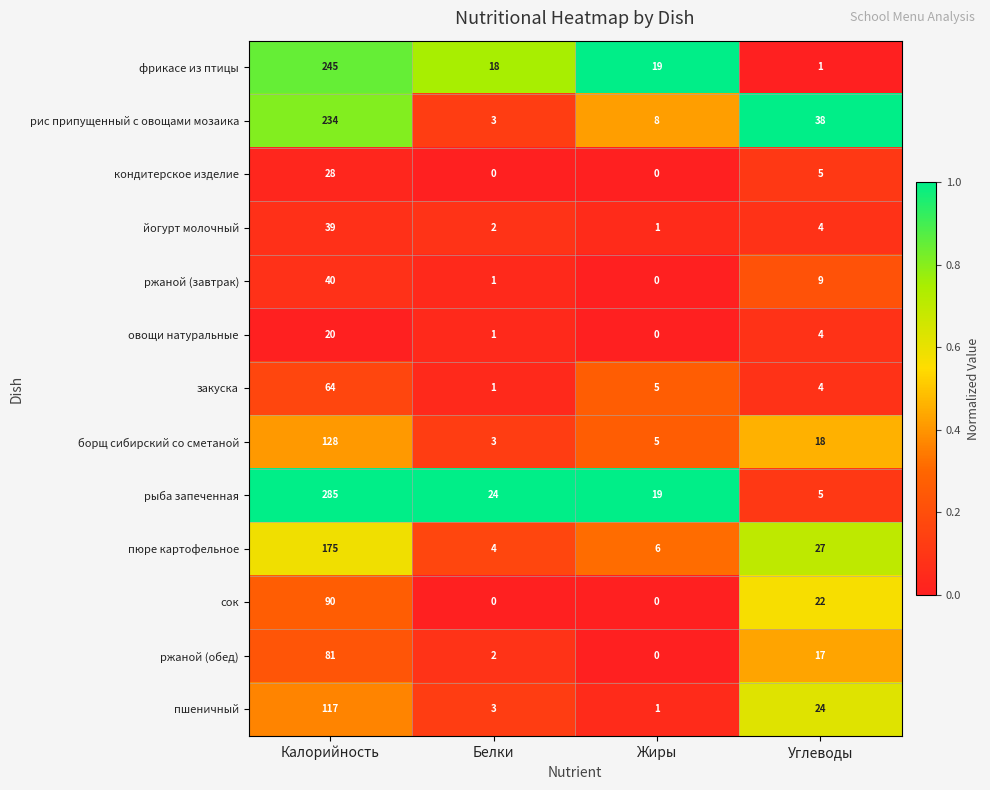

What is the difference between the maximum and minimum values in the рыба запеченная series?

280